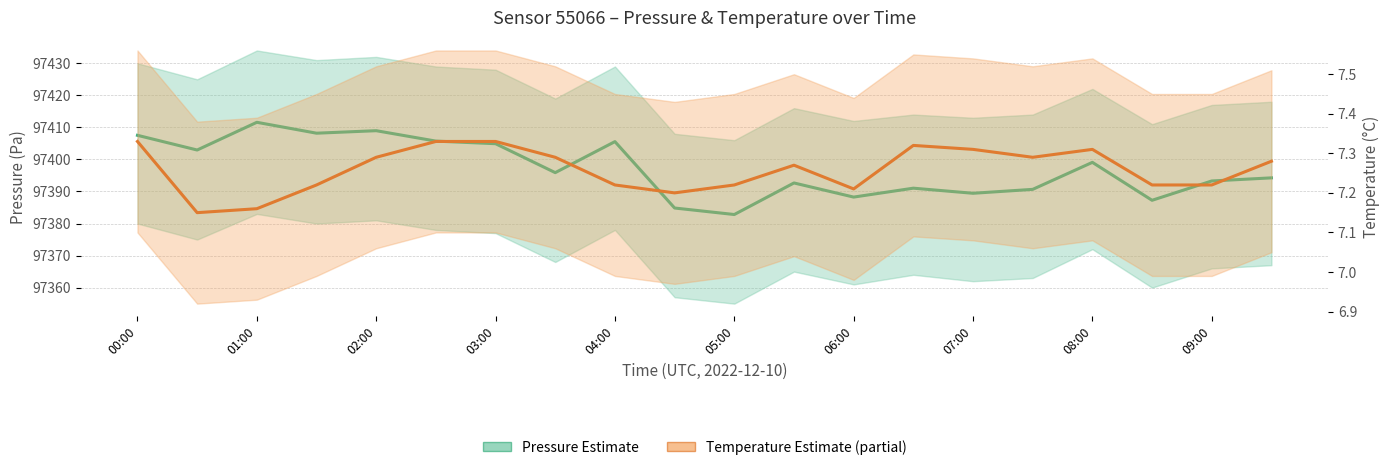

True or false: Temperature (Partial Estimate) and Pressure (Estimate) cross at least once.

False